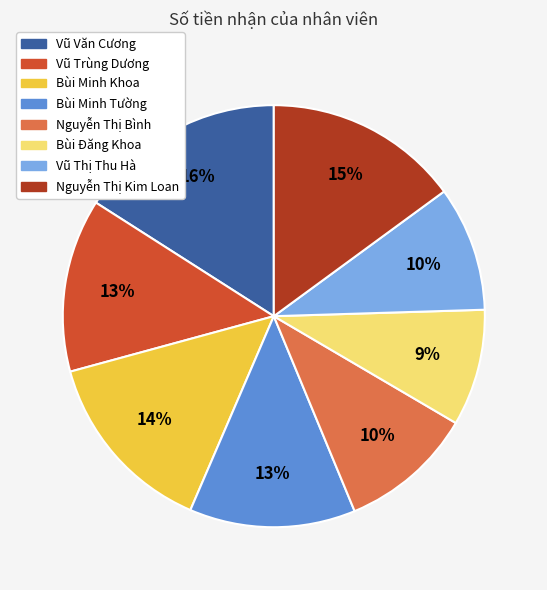

Is it true that Bùi Minh Tường is 13% of the pie?

True